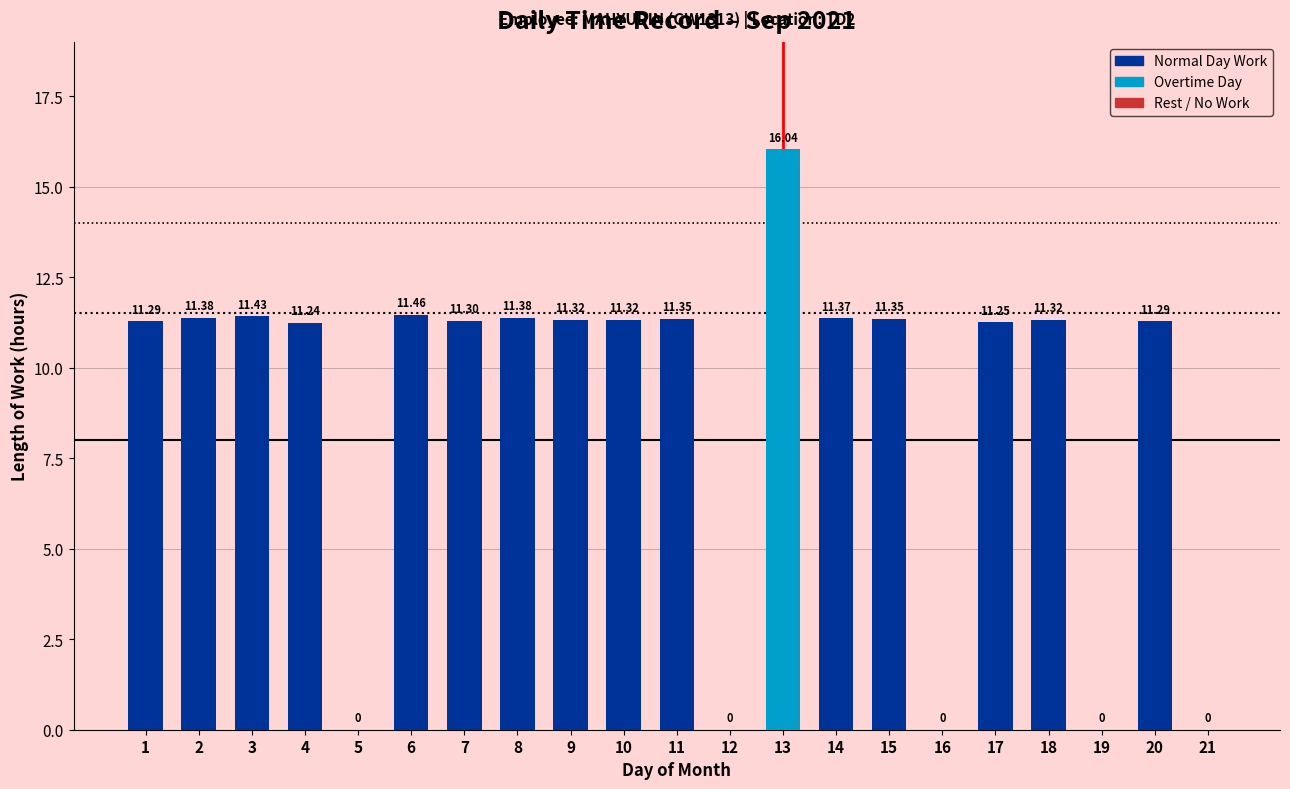

What is the sum of the values at 21 and 10?

11.3